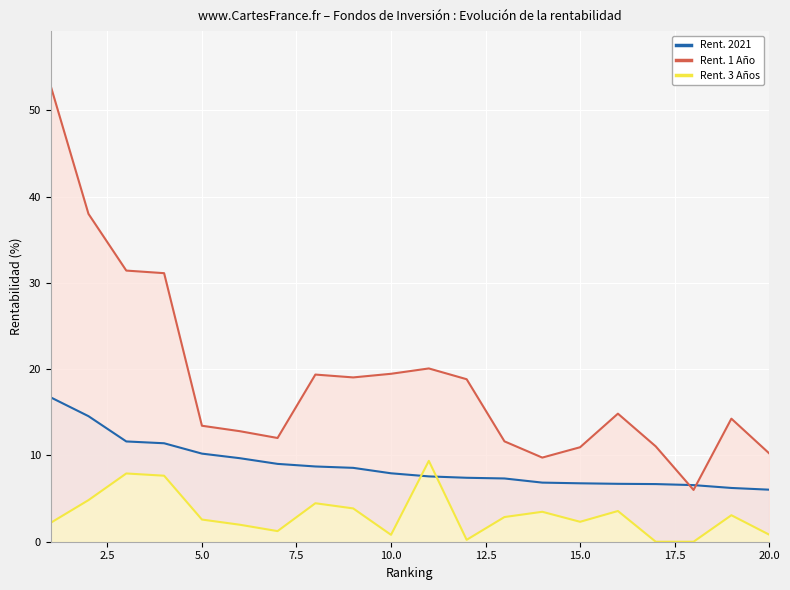

In Rent. 3 Años, how many points are lower than both neighbors (excluding endpoints)?

4